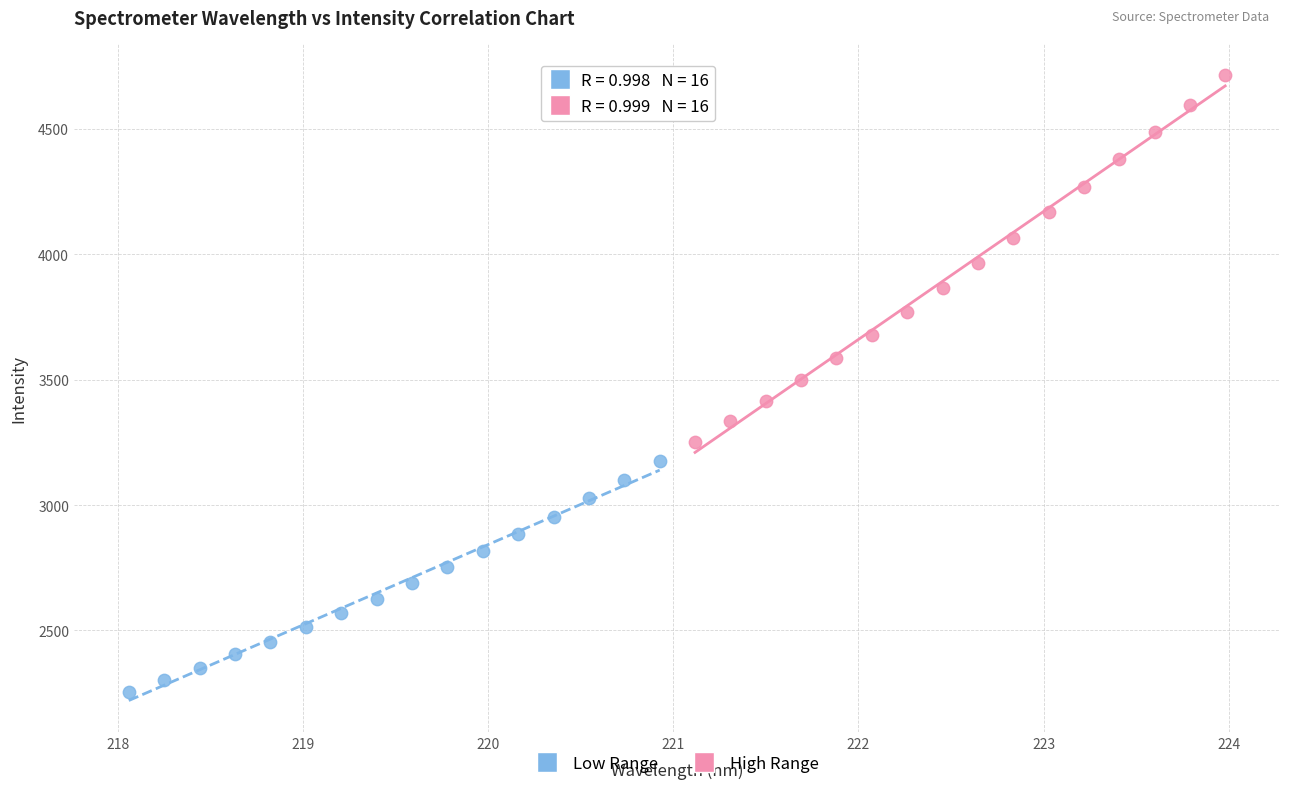

Which series has the widest spread of Y values?

High Range